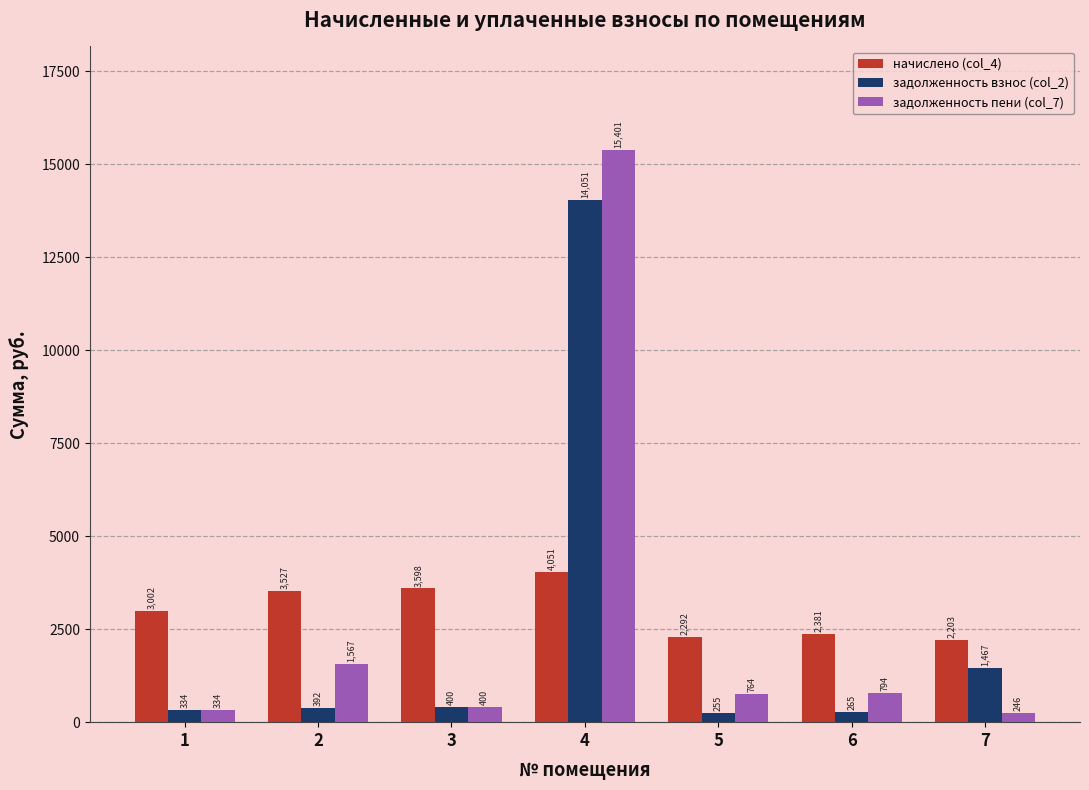

What is the sum of the начислено (col_4) values at 6 and 7?

4583.7